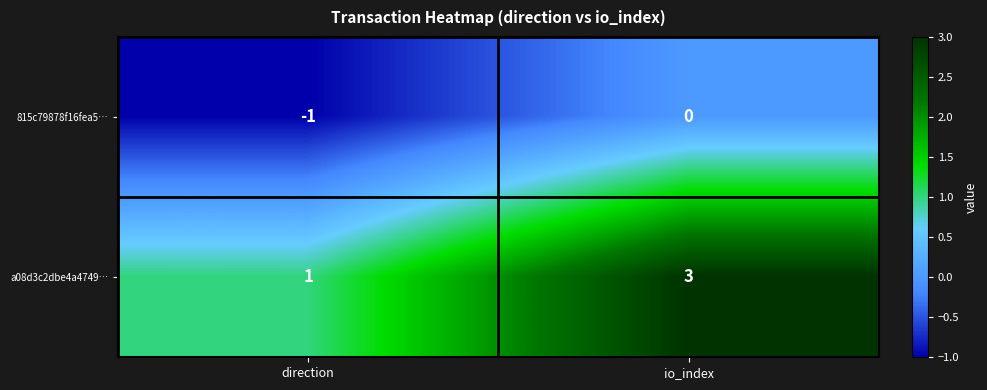

What value does the a08d3c2dbe4a4749… series have at io_index?

3